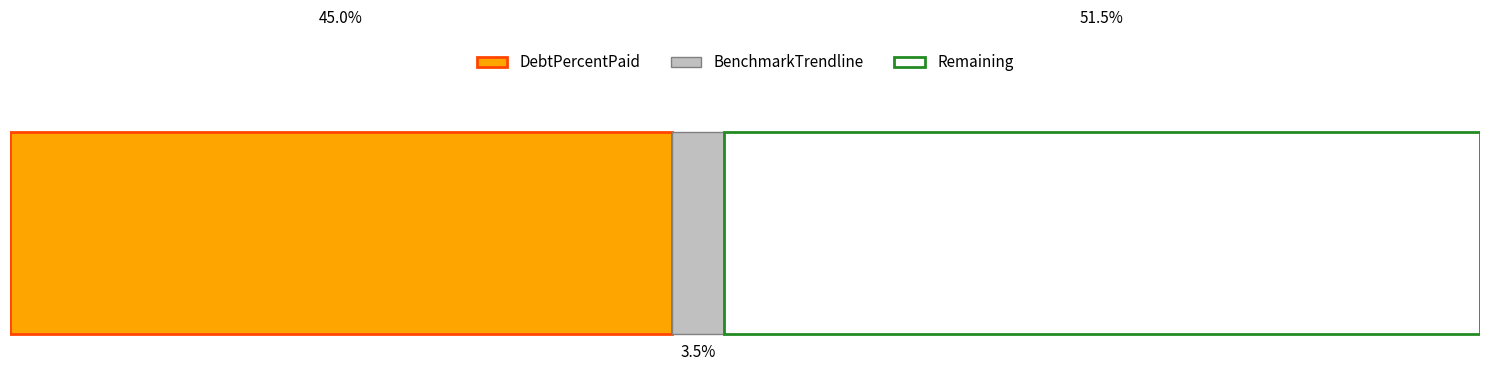

What are all the series names shown in the legend?

DebtPercentPaid, BenchmarkTrendline, Remaining